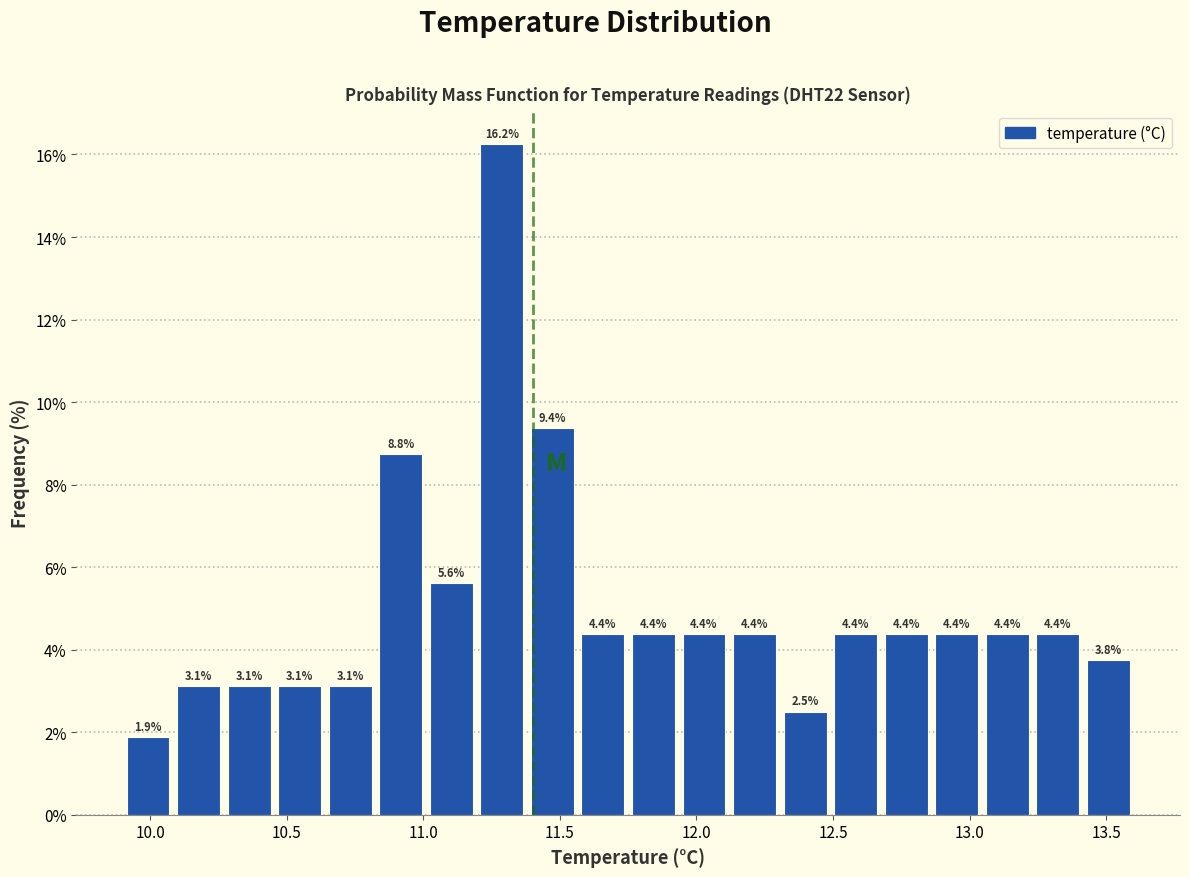

Around what value on the x-axis is the tallest bar? Give the approximate position of its centre, as read against the axis.

11.30